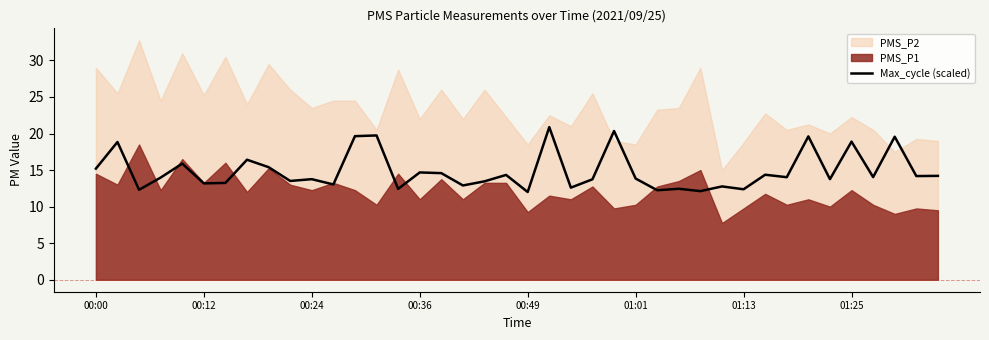

The value at 37 is 26.8. True or false?

False